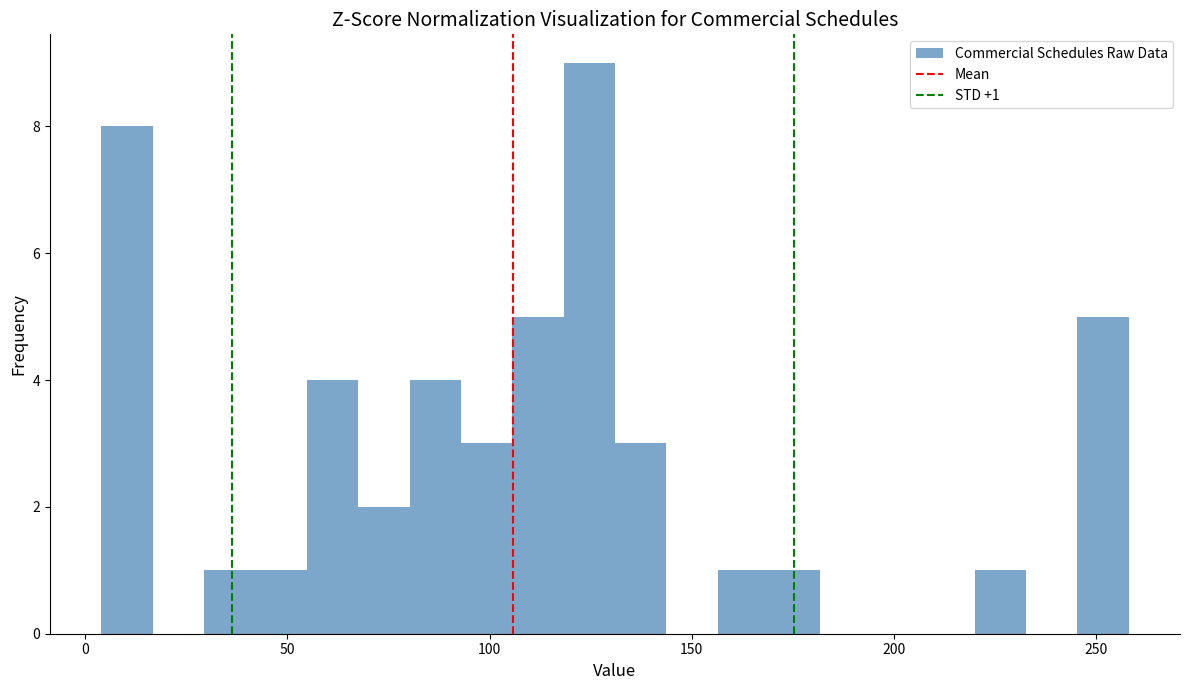

Around what value on the x-axis is the tallest bar? Give the approximate position of its centre, as read against the axis.

125